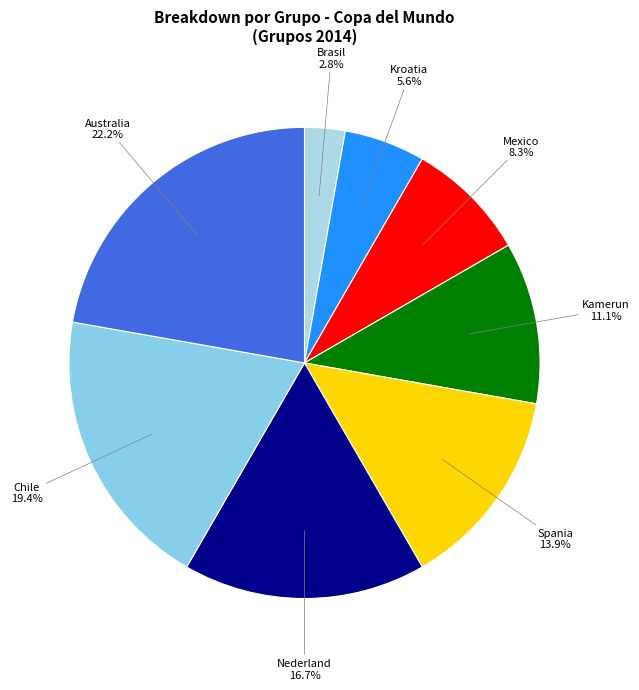

How many slices are in this pie chart?

8